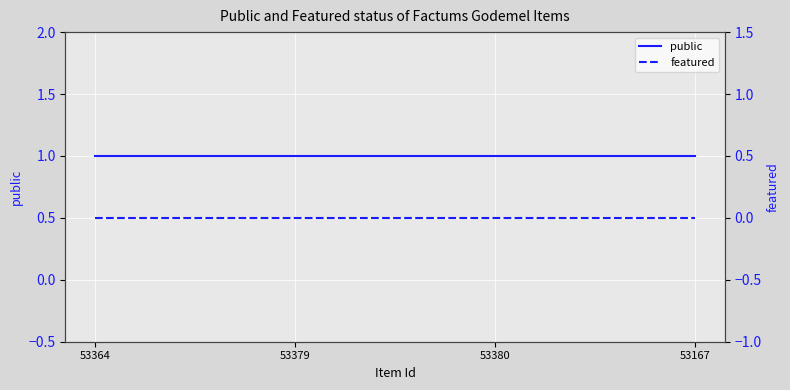

What is the sum of the public values at 53379 and 53380?

2